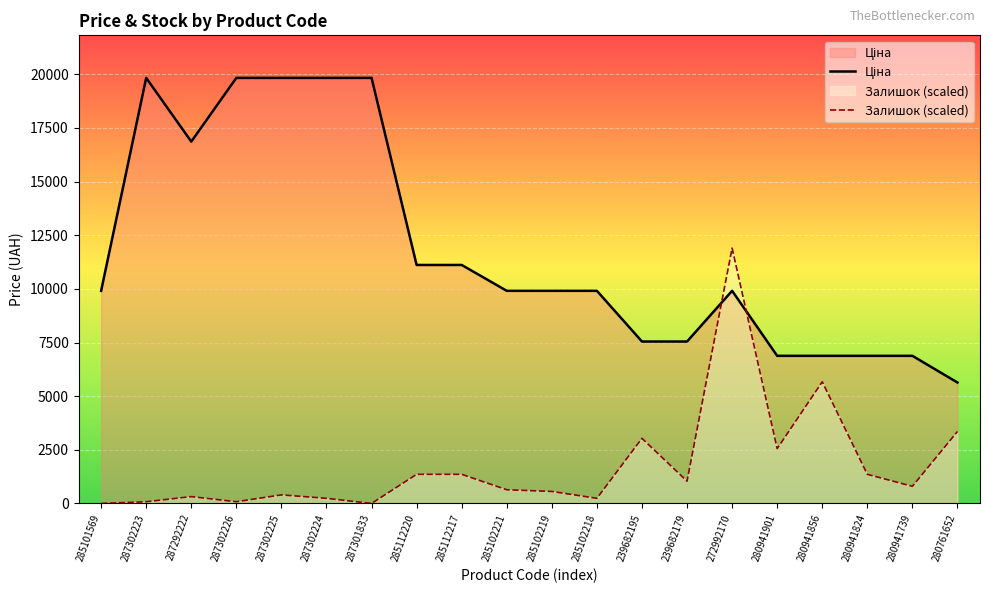

Read the Ціна value at 285102221.

9908.5